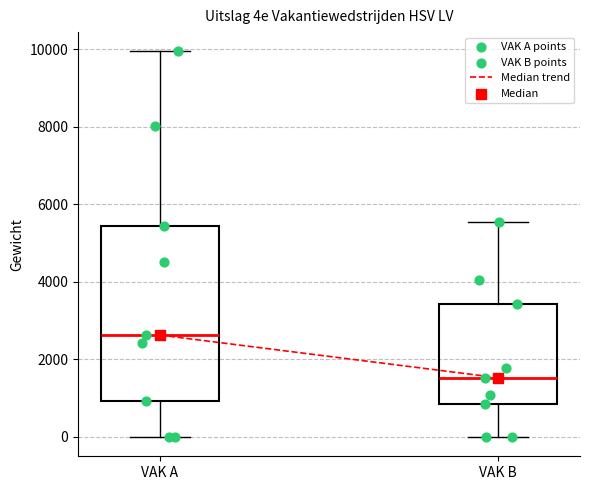

Which box's median line is the highest?

VAK A